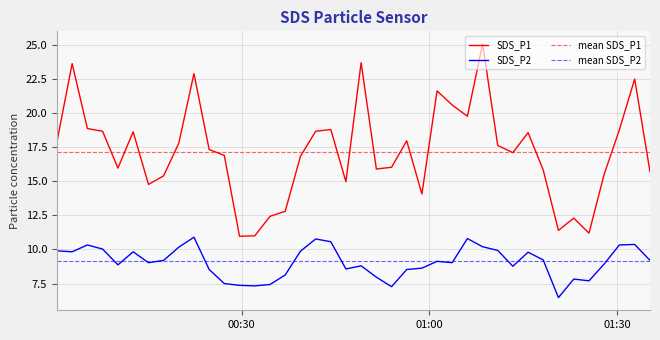

What are all the series names shown in the legend?

SDS_P1, SDS_P2